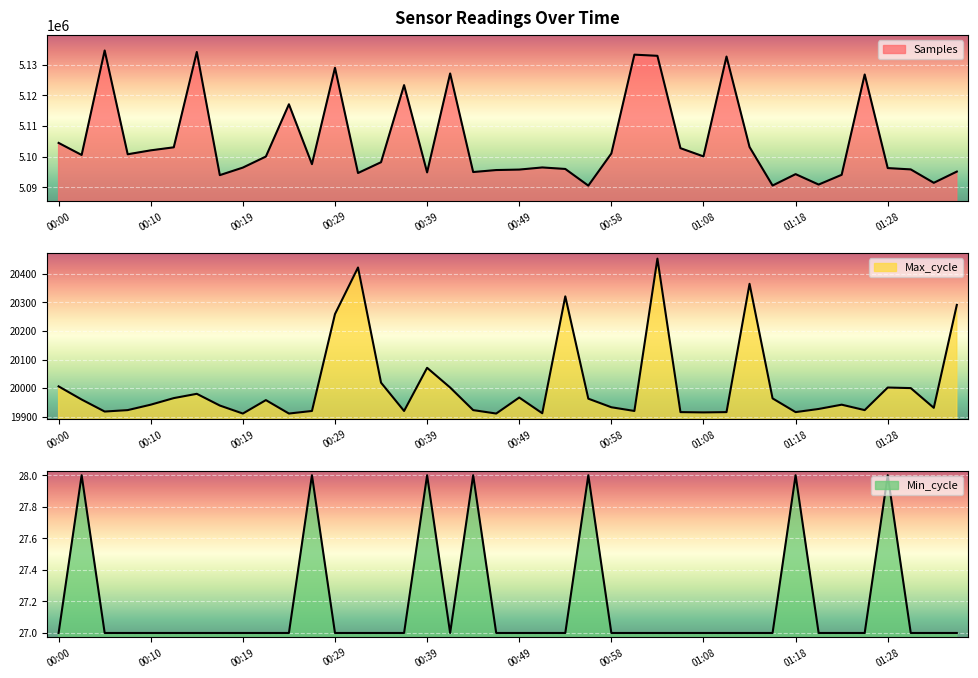

What are all the series names shown in the legend?

Samples, Max_cycle, Min_cycle